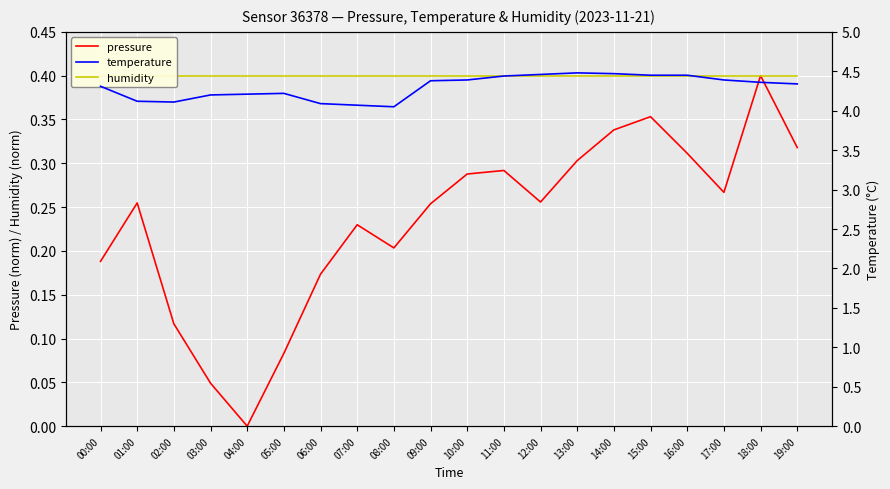

The temperature series shows 4.1 at 02:00. True or false?

True